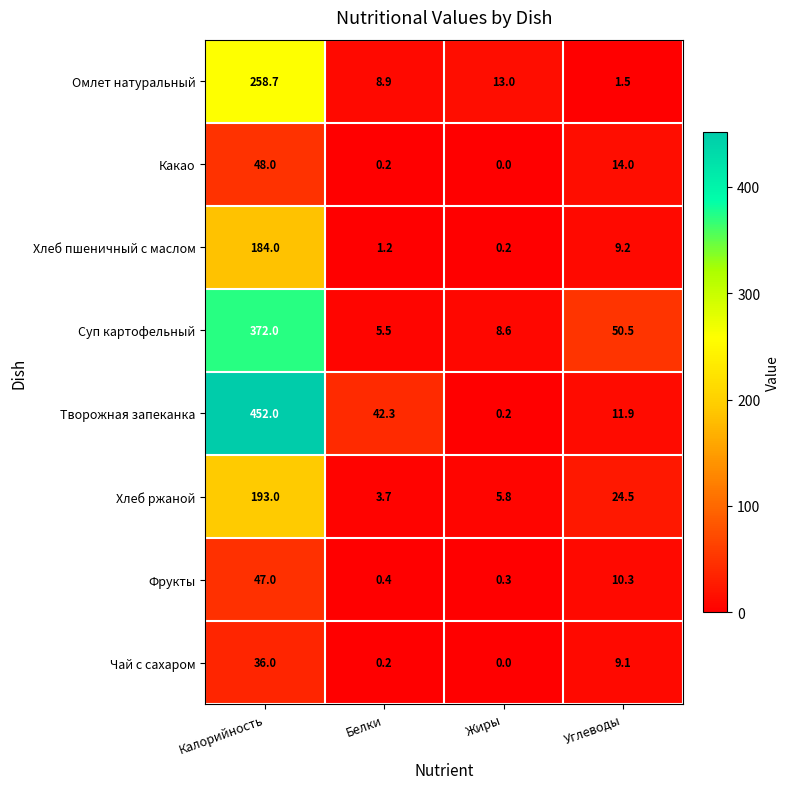

What is the maximum value shown in the chart?

452.0